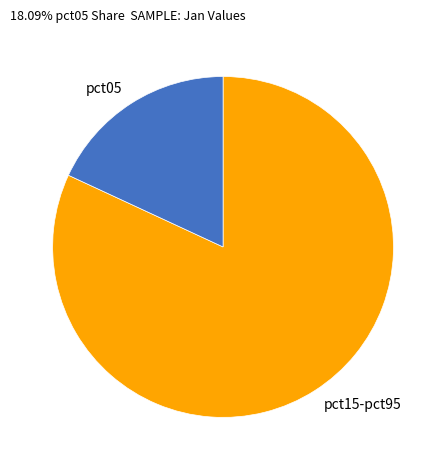

Do pct05 and pct15-pct95 together represent more than half of the pie?

Yes